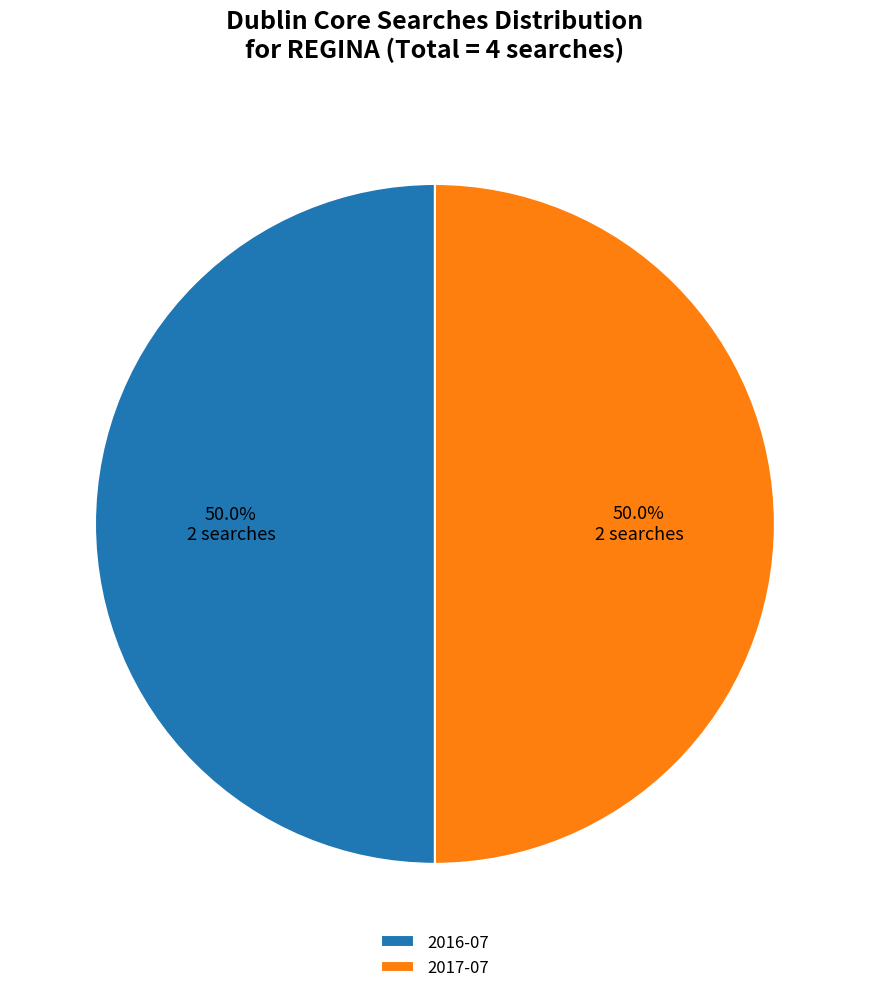

What is the ratio of the value at 2016-07 to the value at 2017-07?

1.0